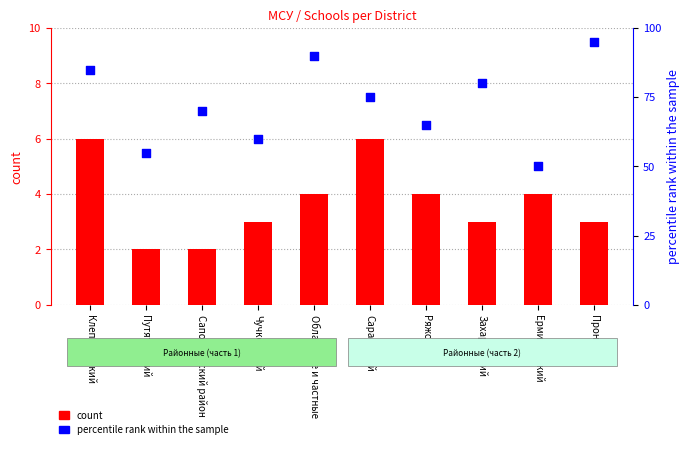

At how many categories does at least one series exceed 92?

1